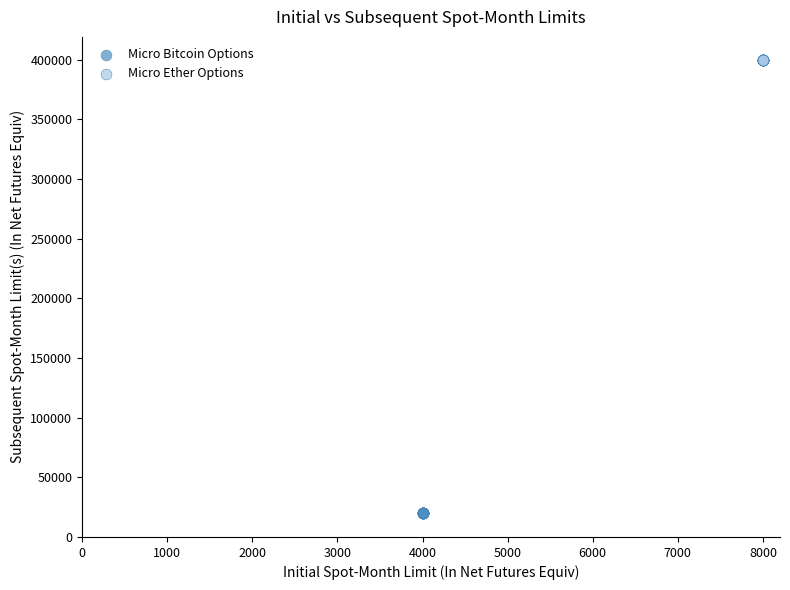

Which series reaches the maximum Y coordinate?

Micro Ether Options